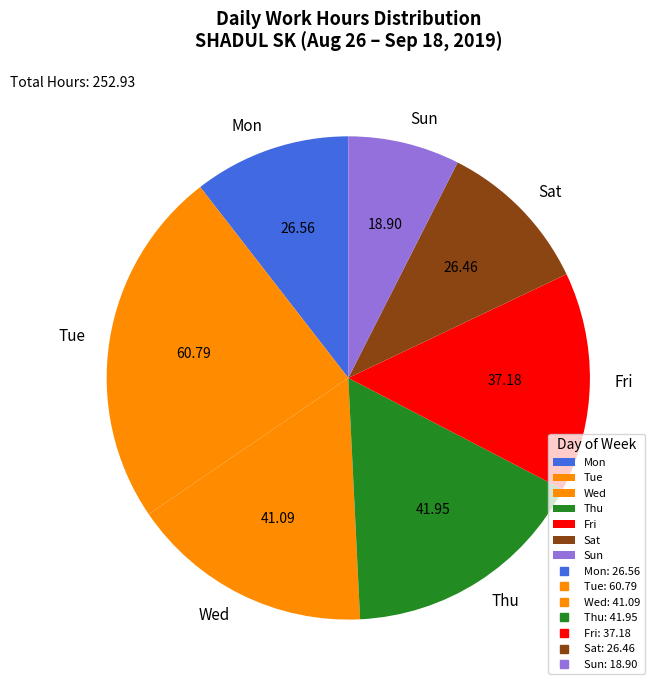

Is there any slice that represents more than half of the pie?

No